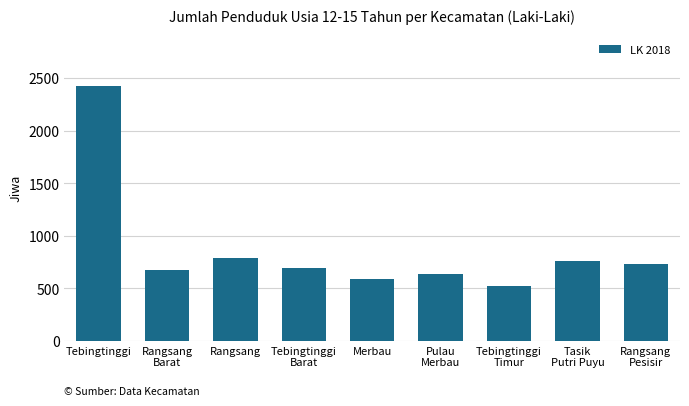

Reading left to right, transcribe all the data shown in this chart.

2427	676	785	691	587	639	526	757	734